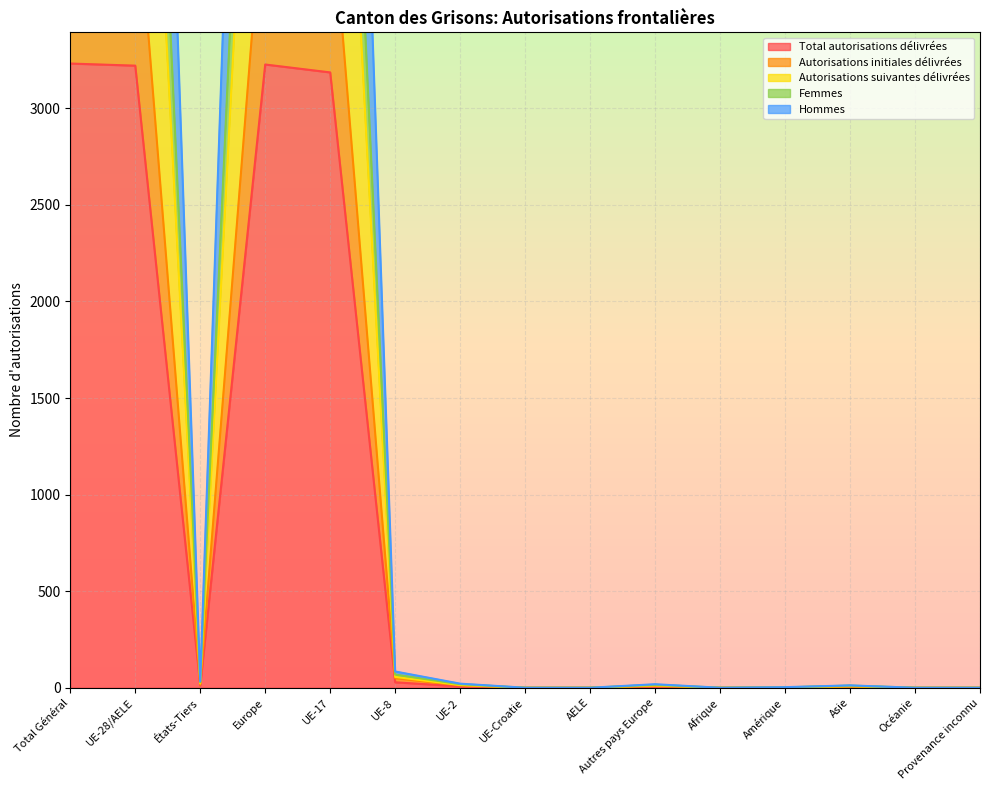

True or false: Autorisations initiales délivrées and Total autorisations délivrées cross at least once.

False